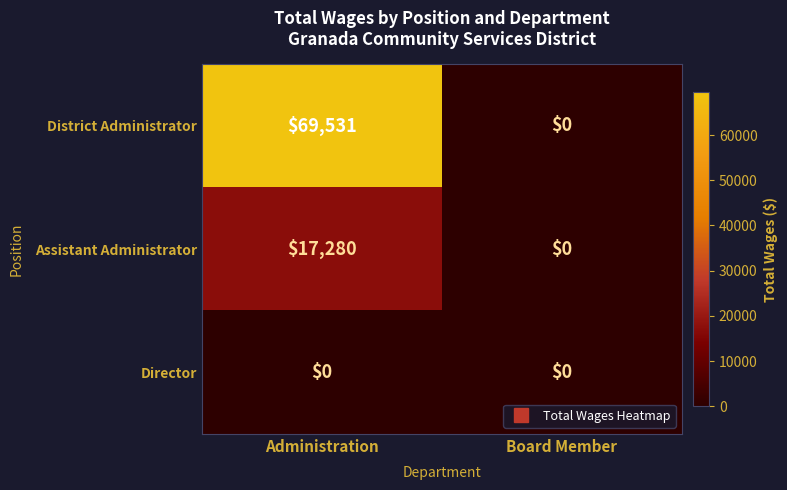

The value of Assistant Administrator at Board Member is 0. True or false?

True